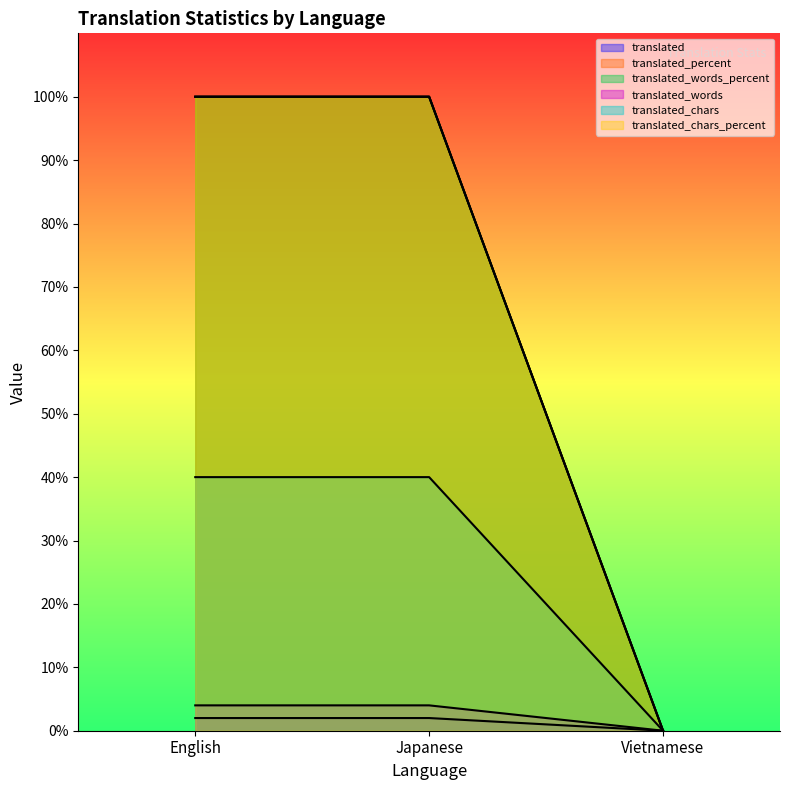

What are all the series names shown in the legend?

translated, translated_percent, translated_words_percent, translated_words, translated_chars, translated_chars_percent